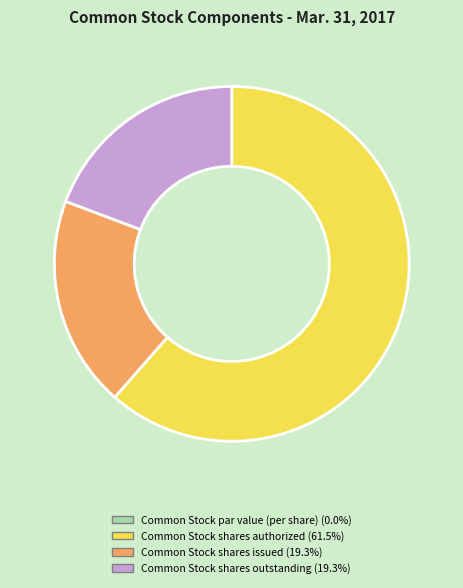

Approximately how many times larger is the value at Common Stock shares authorized compared to Common Stock shares outstanding?

3.2